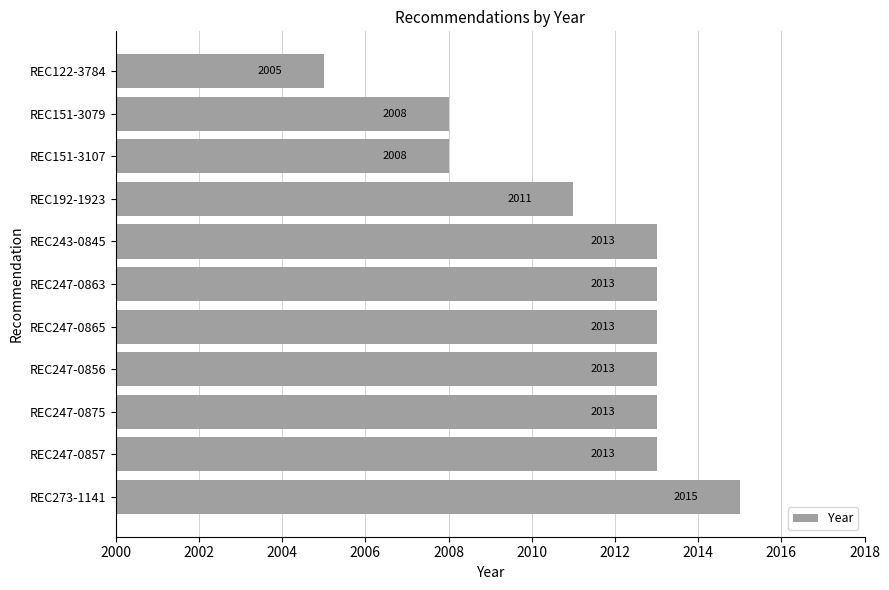

Which has a higher value, REC151-3107 or REC243-0845?

REC243-0845